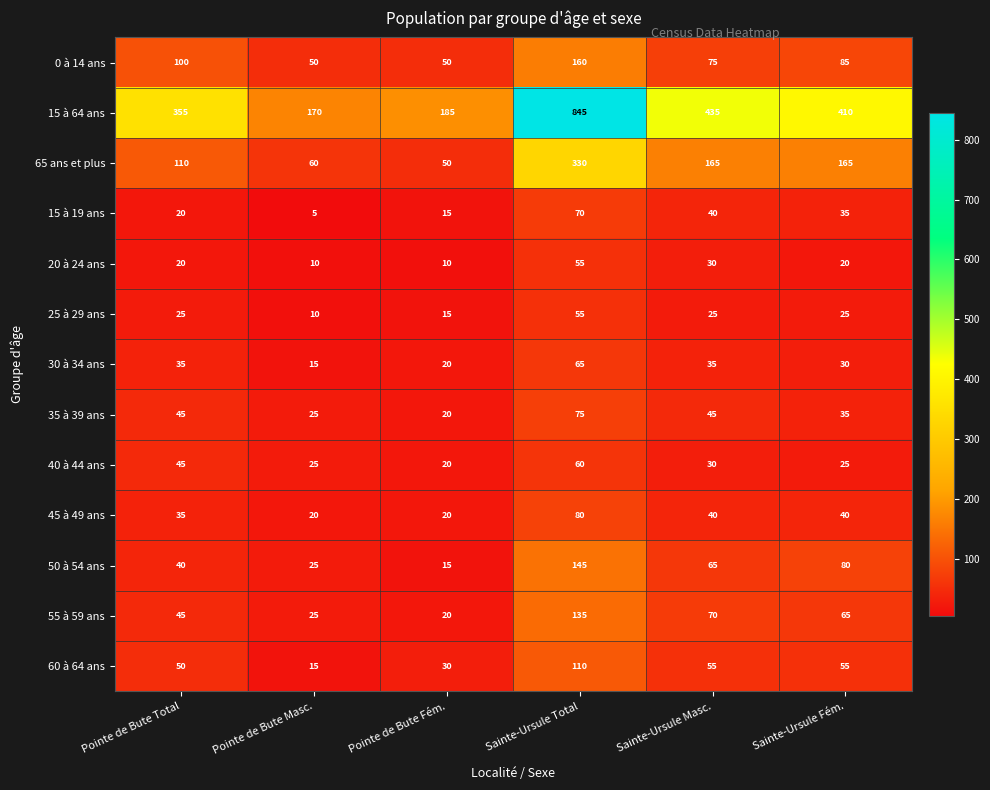

What is the greatest value displayed?

845